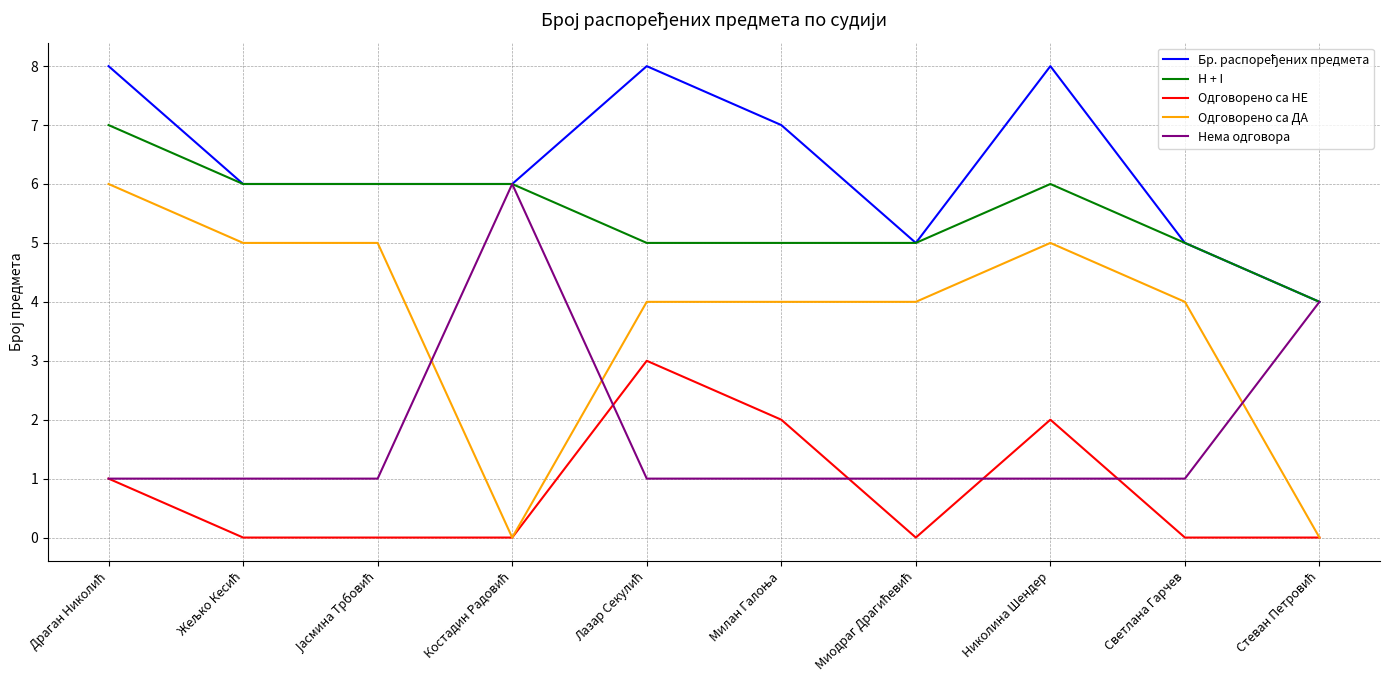

Which series has the widest spread of values?

Одговорено са ДА